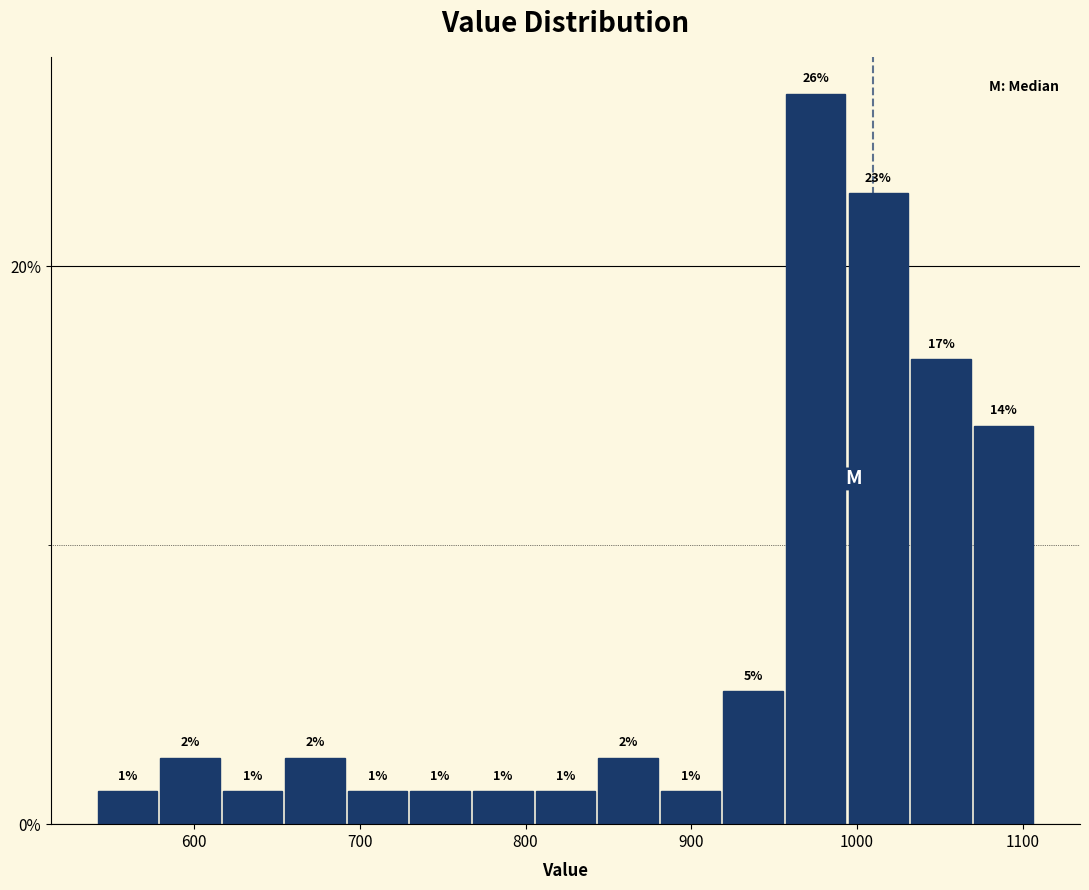

Around what value on the x-axis is the tallest bar? Give the approximate position of its centre, as read against the axis.

980